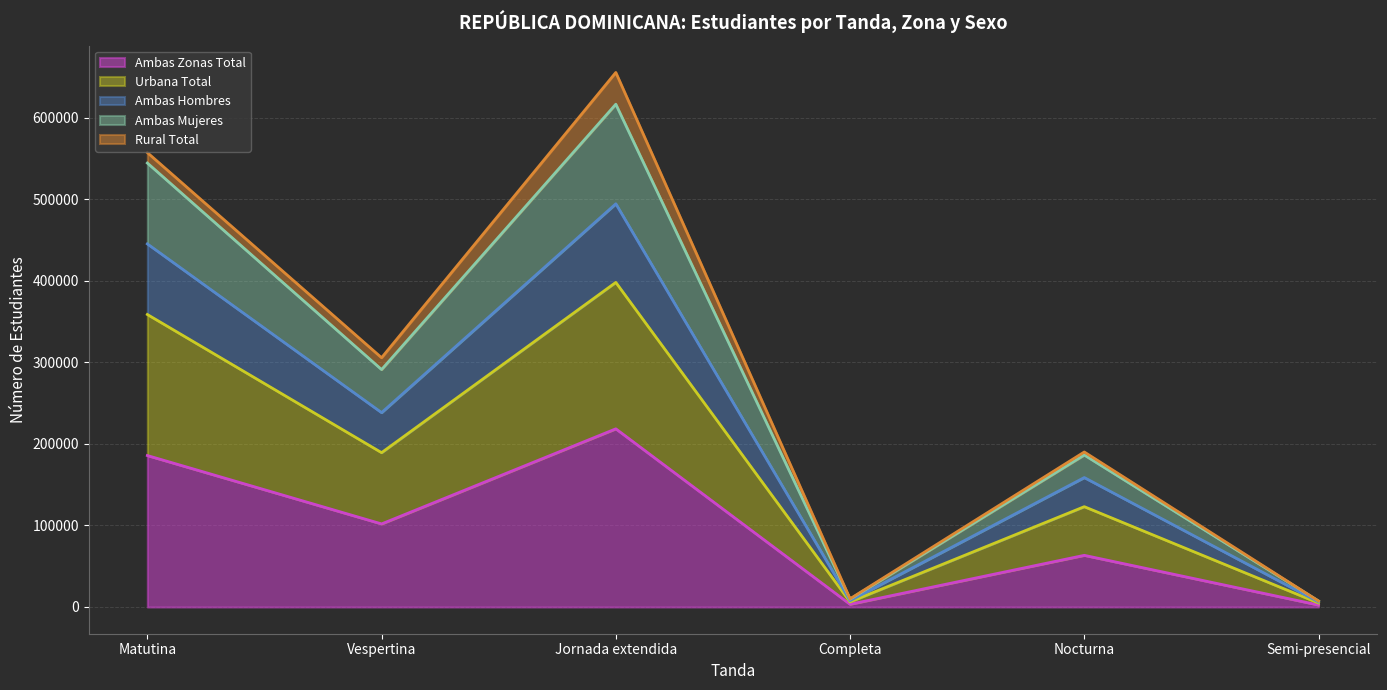

At which category is the sum across all series the highest?

Jornada extendida